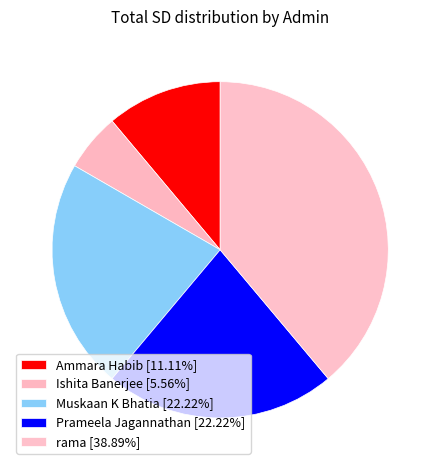

What percentage is the Ishita Banerjee slice, to the nearest percent?

6%